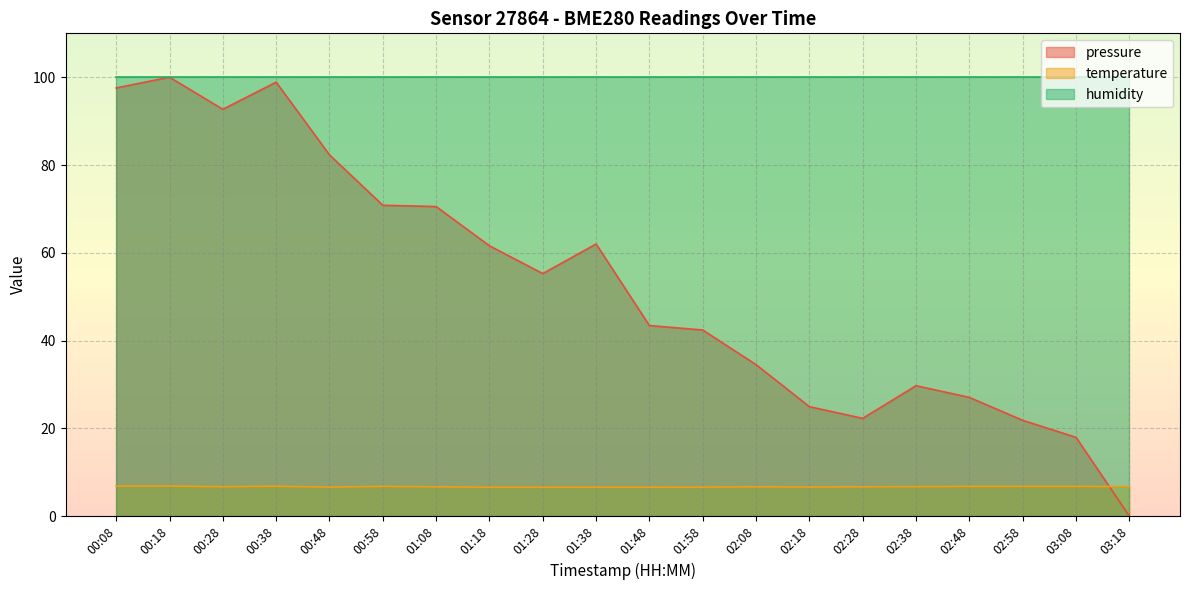

How many data points does each series have?

20